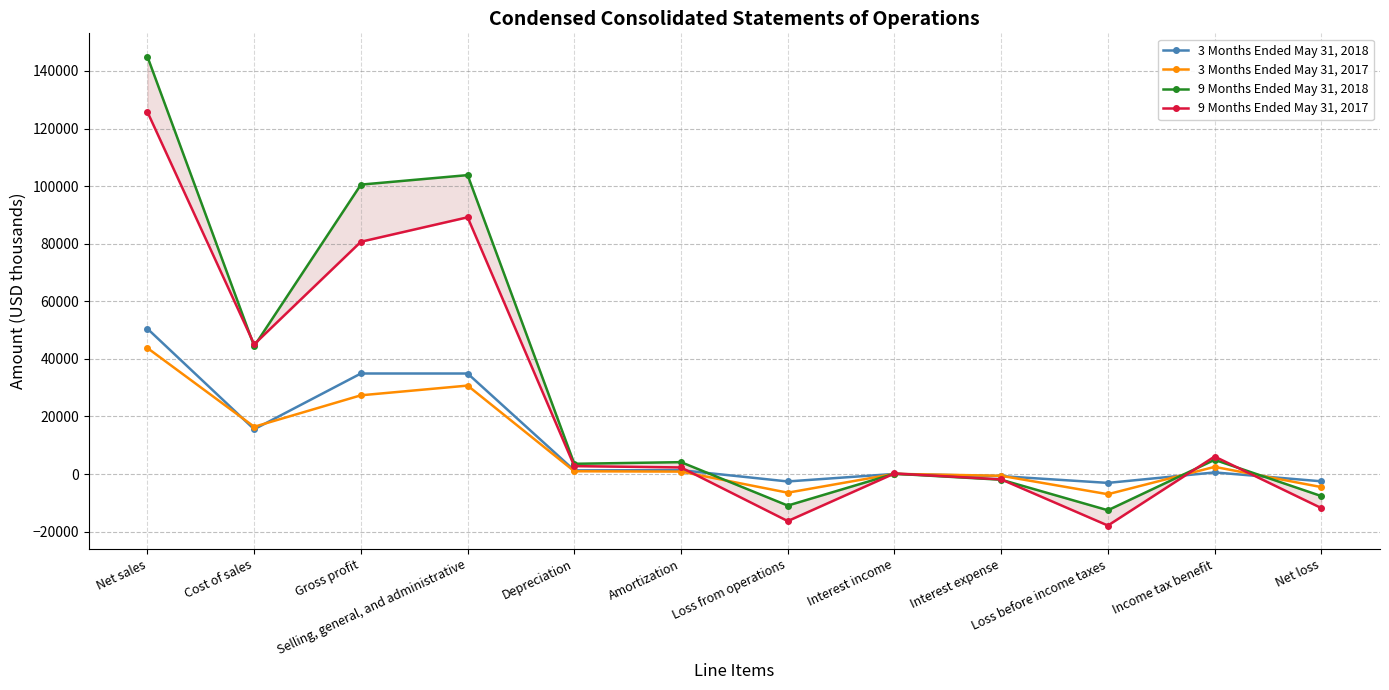

In 9 Months Ended May 31, 2018, how many points are higher than both neighbors (excluding endpoints)?

4